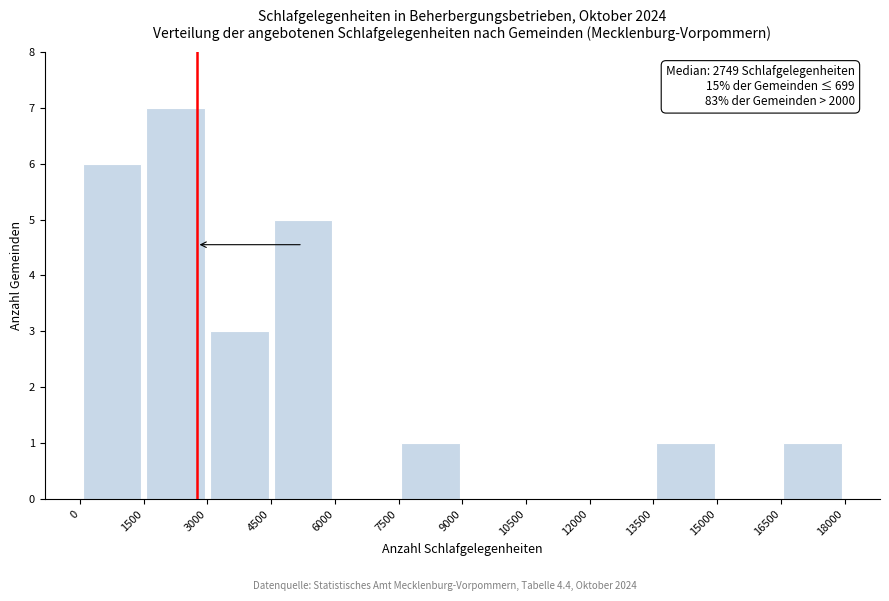

Over which range of the x-axis is the bar tallest?

1500 to 3000